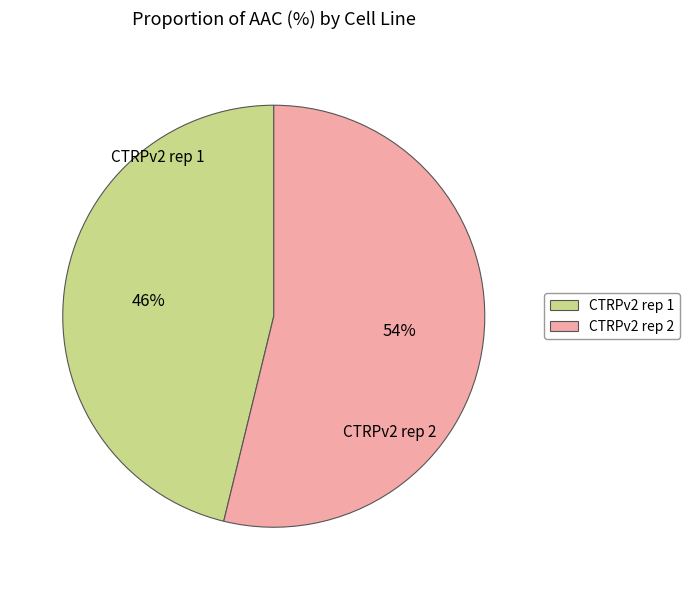

To the nearest percent, what is the difference between the largest and smallest slice percentages?

8%